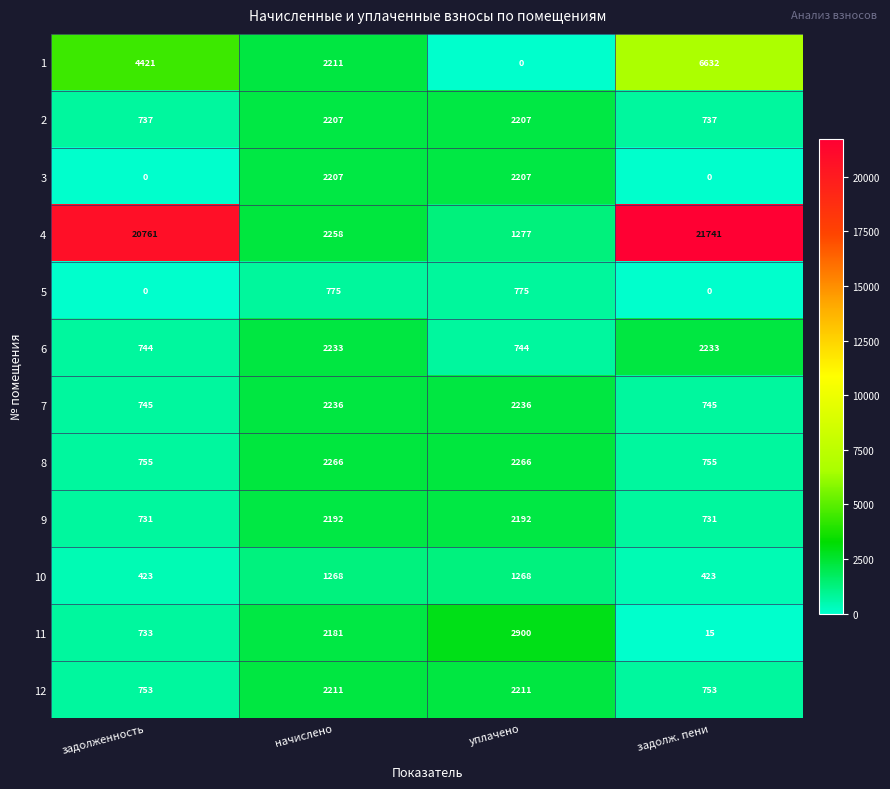

What is the maximum value for 8?

2266